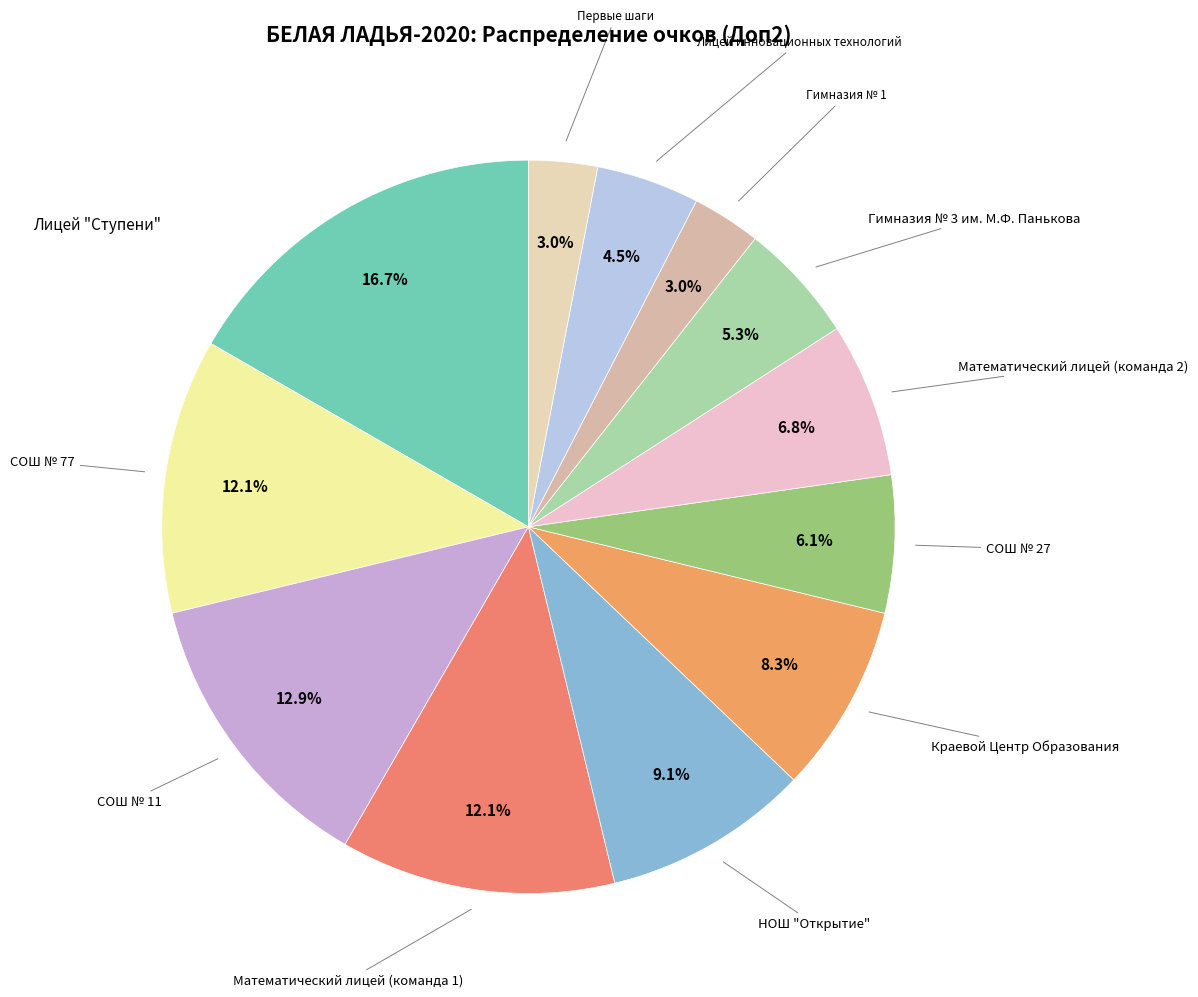

Approximately how many times larger is the value at Краевой Центр Образования compared to НОШ "Открытие"?

0.9